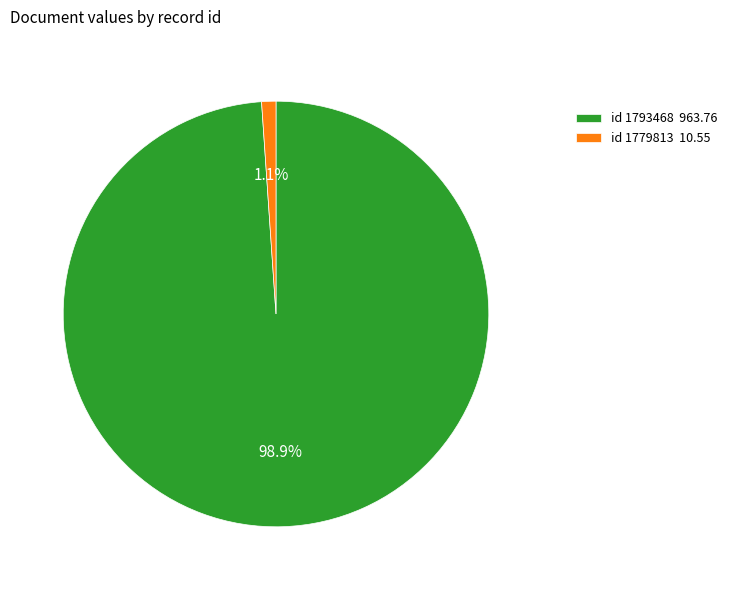

Between id 1793468 963.76 and id 1779813 10.55, which is larger?

id 1793468 963.76